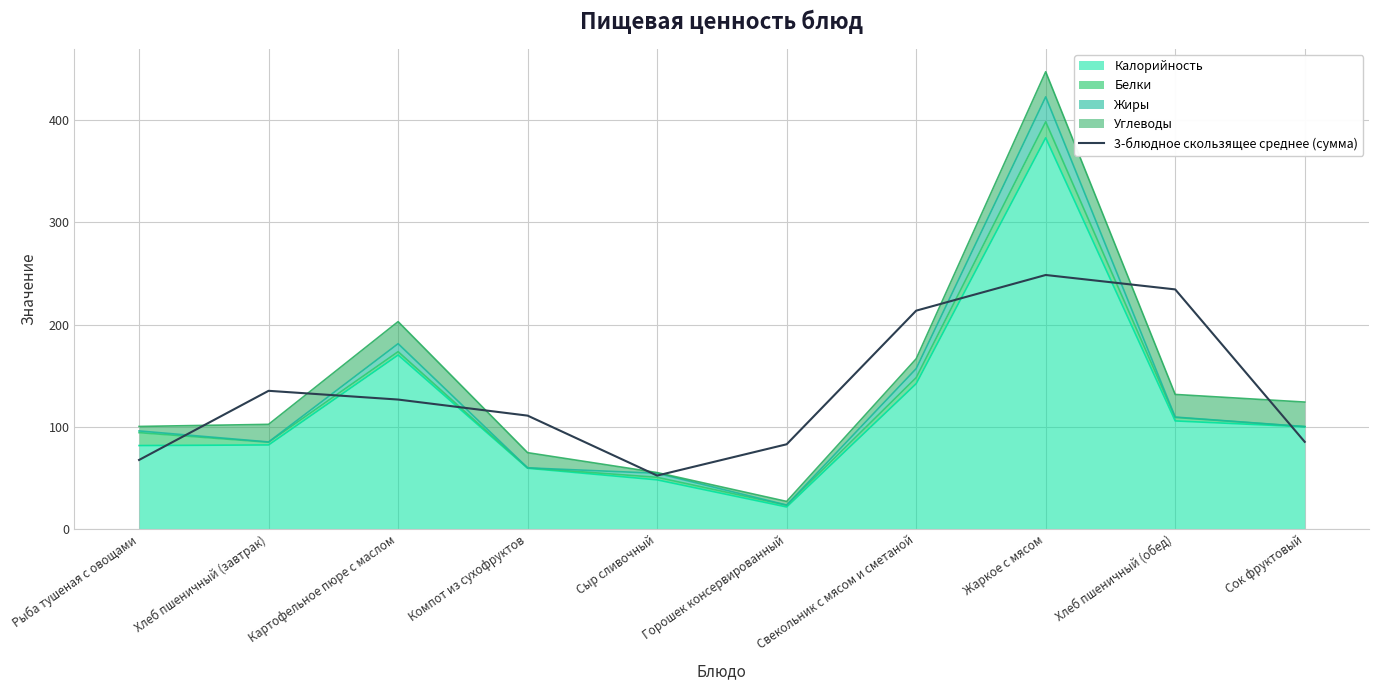

Reading left to right, extract all data points from this chart.

67.6	135.2	126.7	110.9	52.3	82.9	213.6	248.5	234.4	85.3